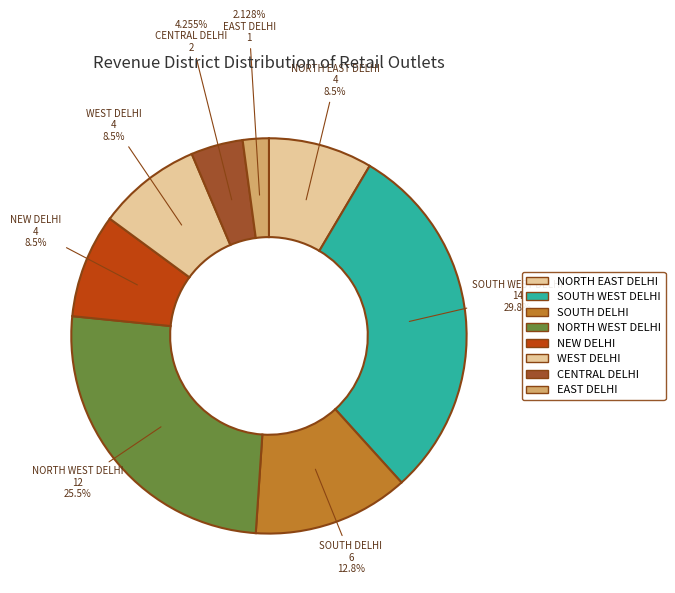

Count the number of slices in the pie.

8